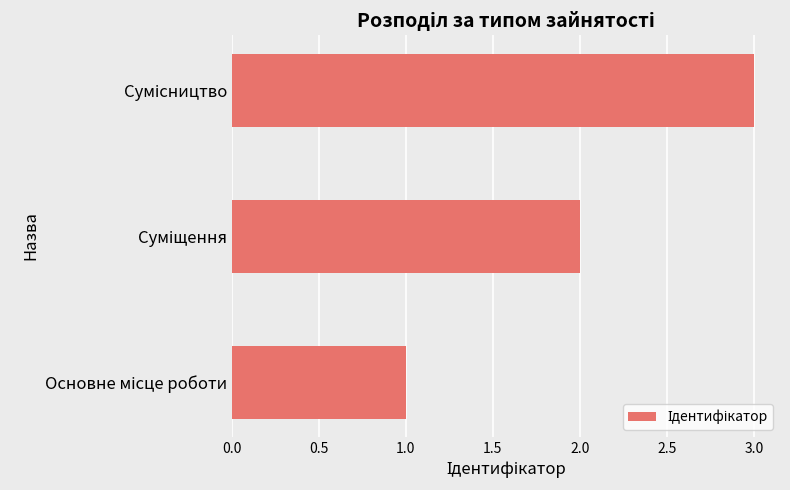

What is the greatest value displayed?

3